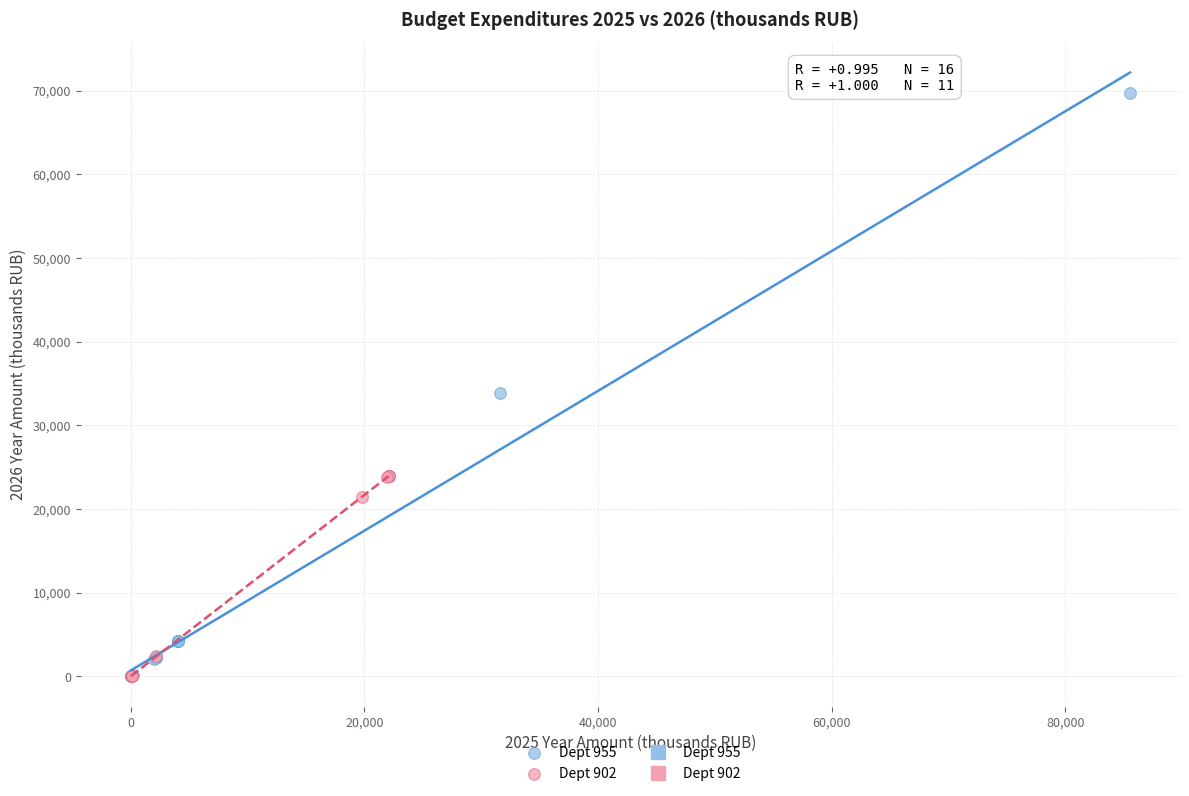

Which series reaches the maximum Y coordinate?

Dept 955